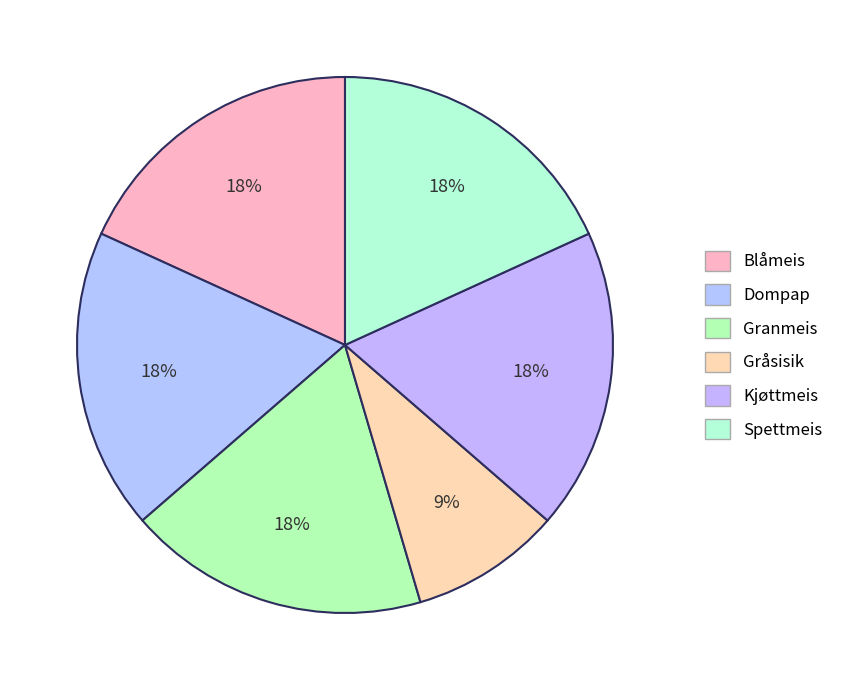

How many segments does this pie chart have?

6